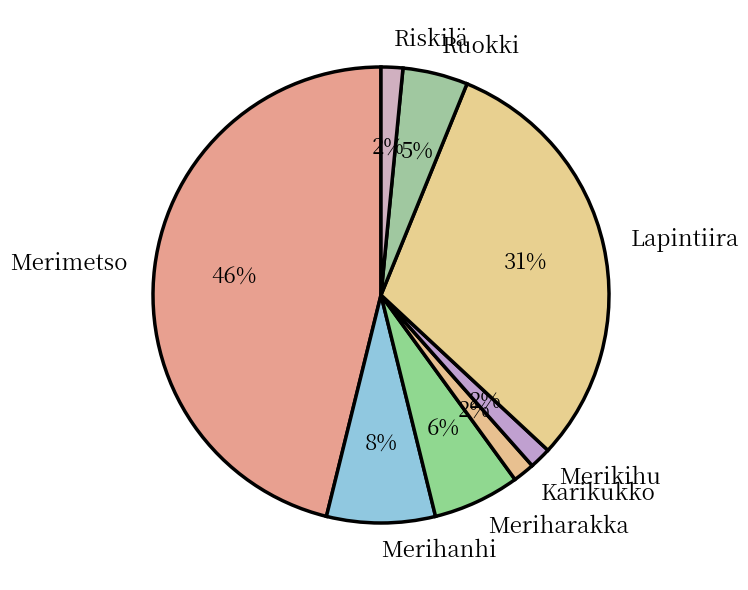

What percentage is the Ruokki slice, to the nearest percent?

5%